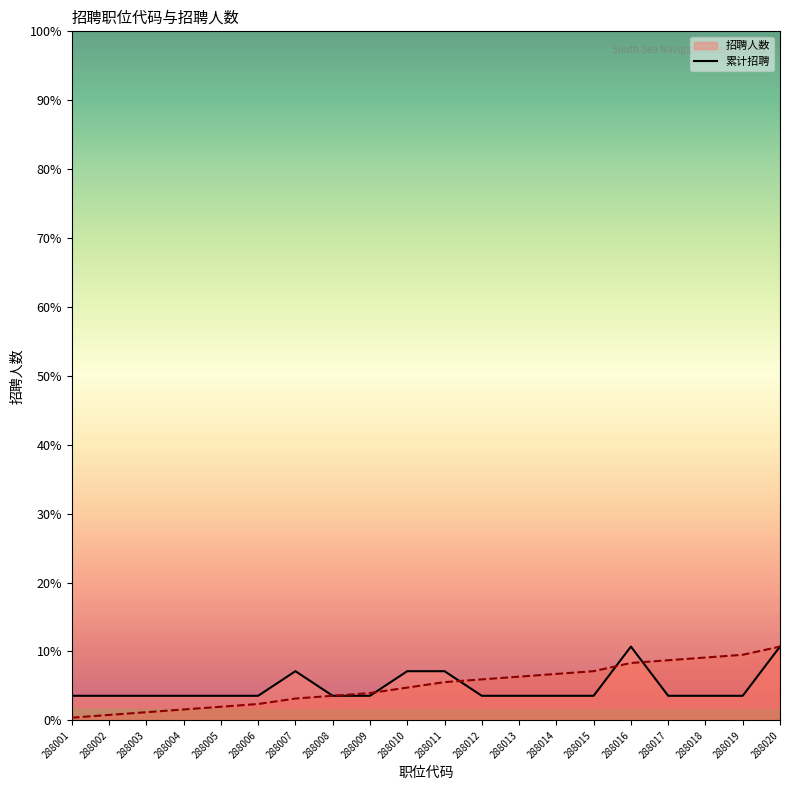

How many data points in 招聘人数 are above 1?

5